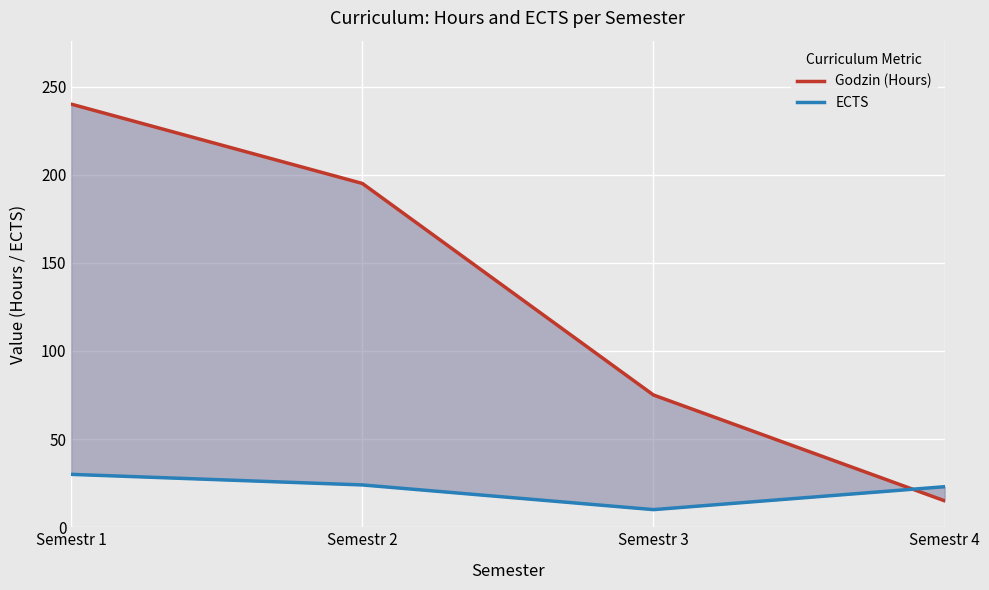

What is the minimum value for ECTS?

10